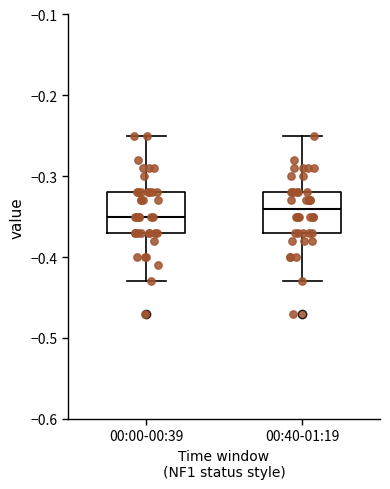

Where does the upper whisker of the box for 00:40-01:19 end on the y-axis? The values are not printed on the chart, so give them approximately, as read against the axis.

-0.25